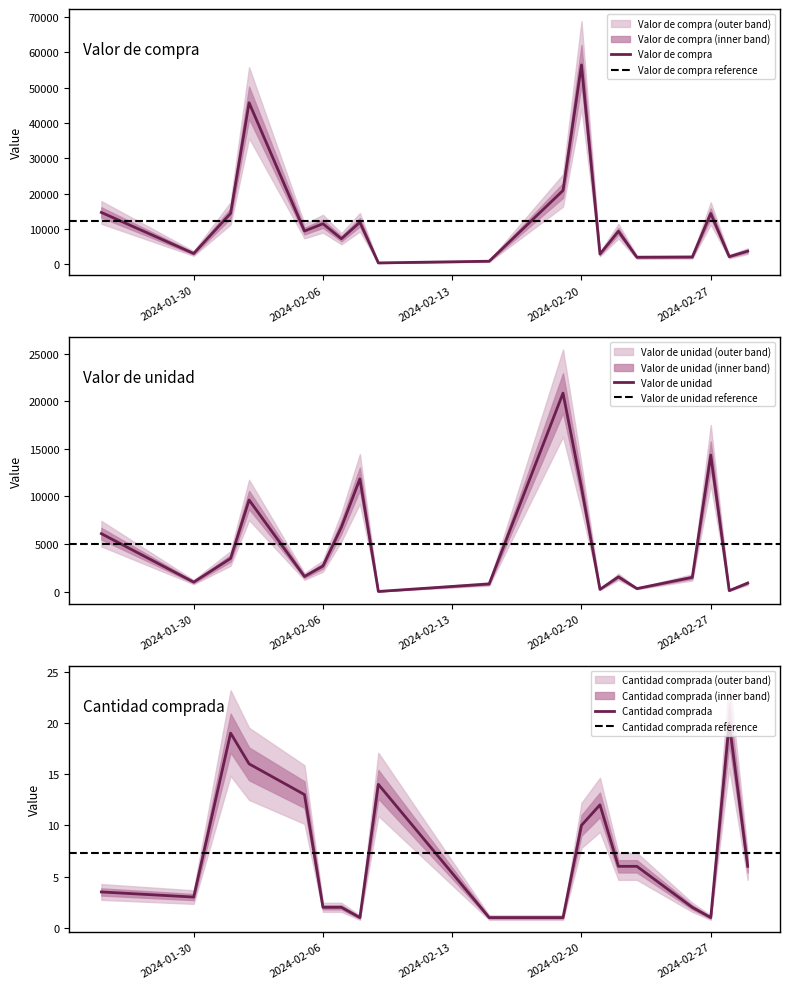

True or false: Valor de compra and Valor de unidad intersect in this chart.

False